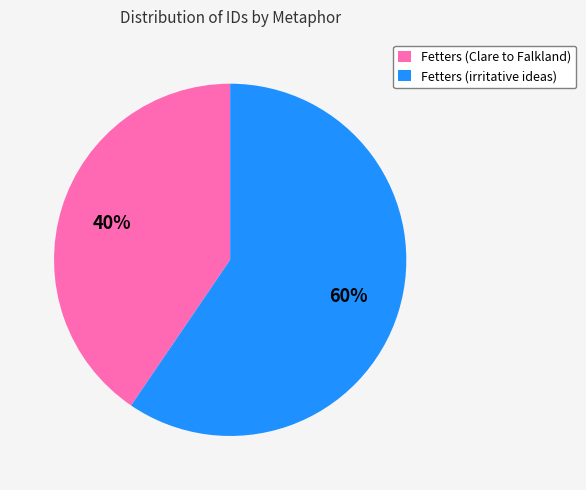

Which slice represents more than half of the pie?

Fetters (irritative ideas)